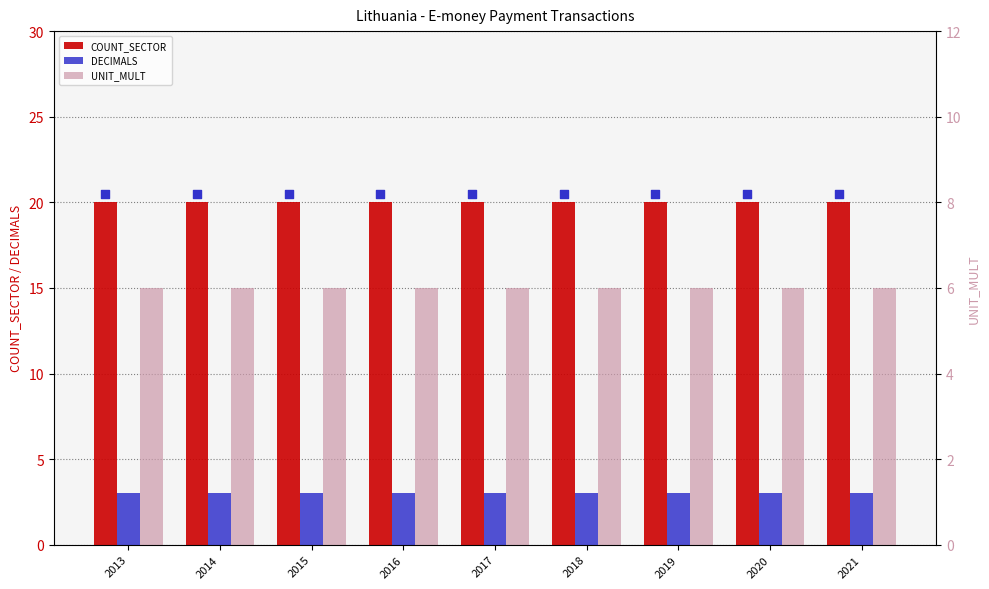

Which series contains the lowest Y value?

DECIMALS